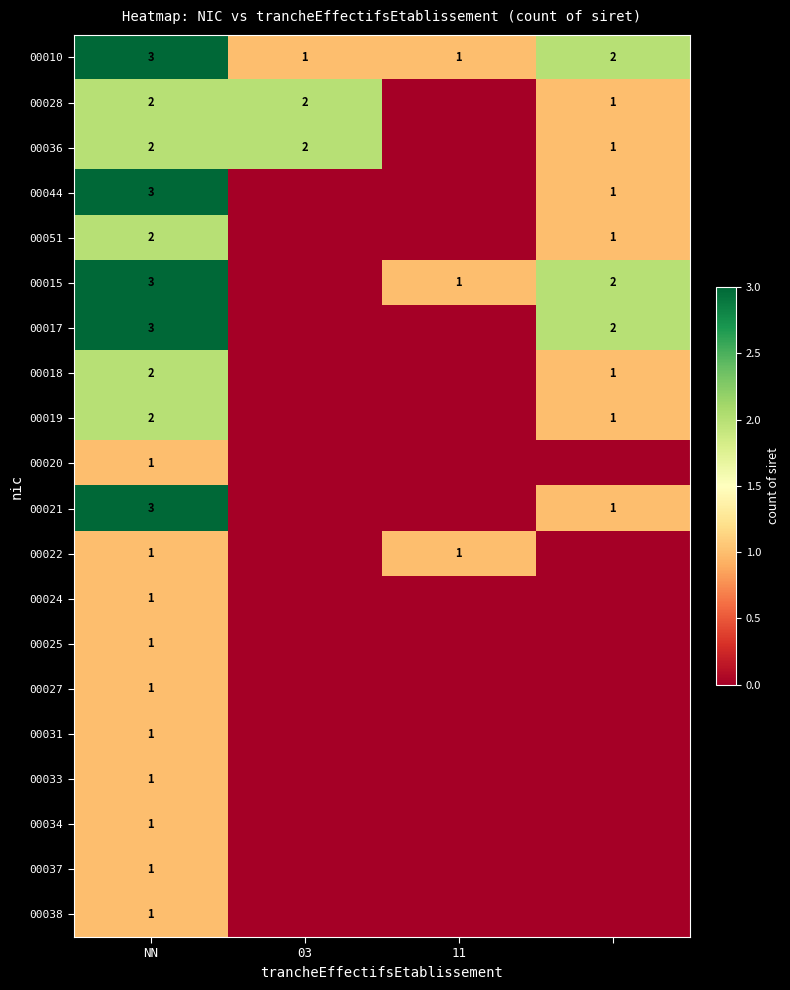

What is the highest value of the 00010 series?

3